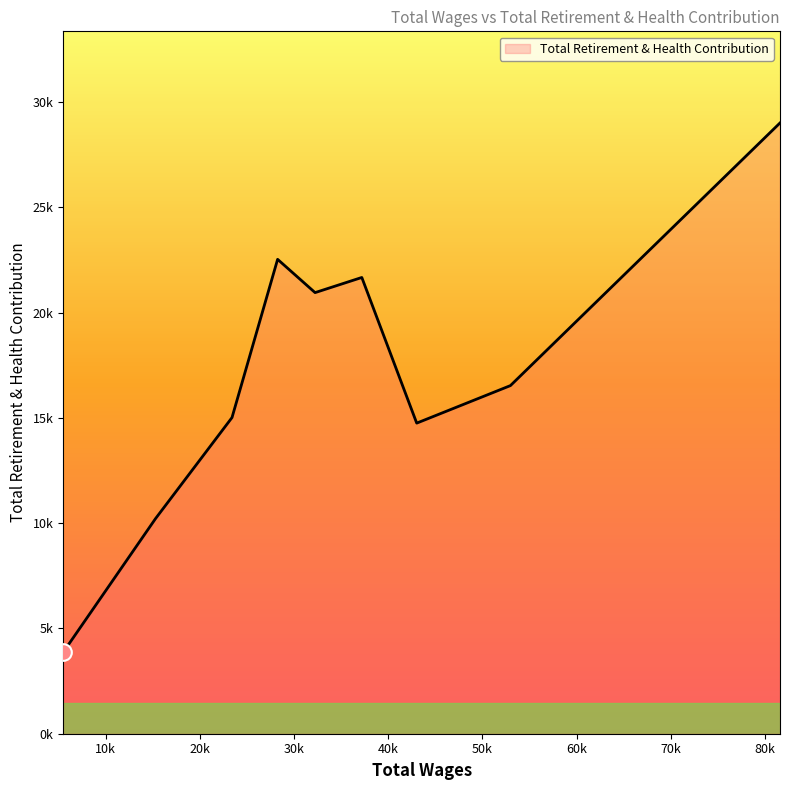

At which category does the chart reach its peak across all series?

81576.0